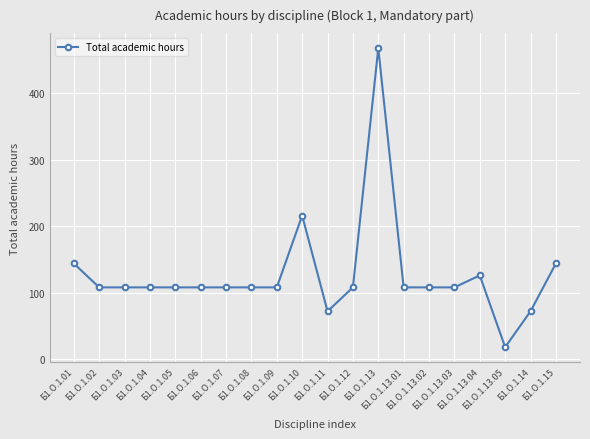

True or false: the data has more than 1 interior local peaks.

True